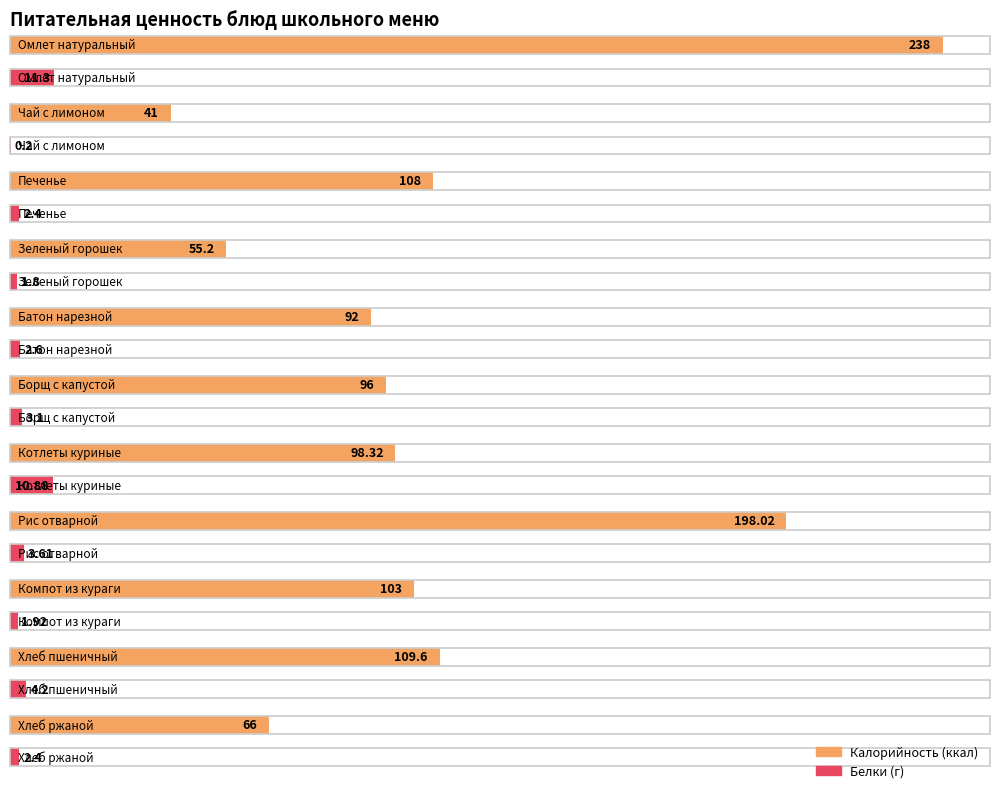

At which label does Калорийность first exceed 98?

Омлет натуральный